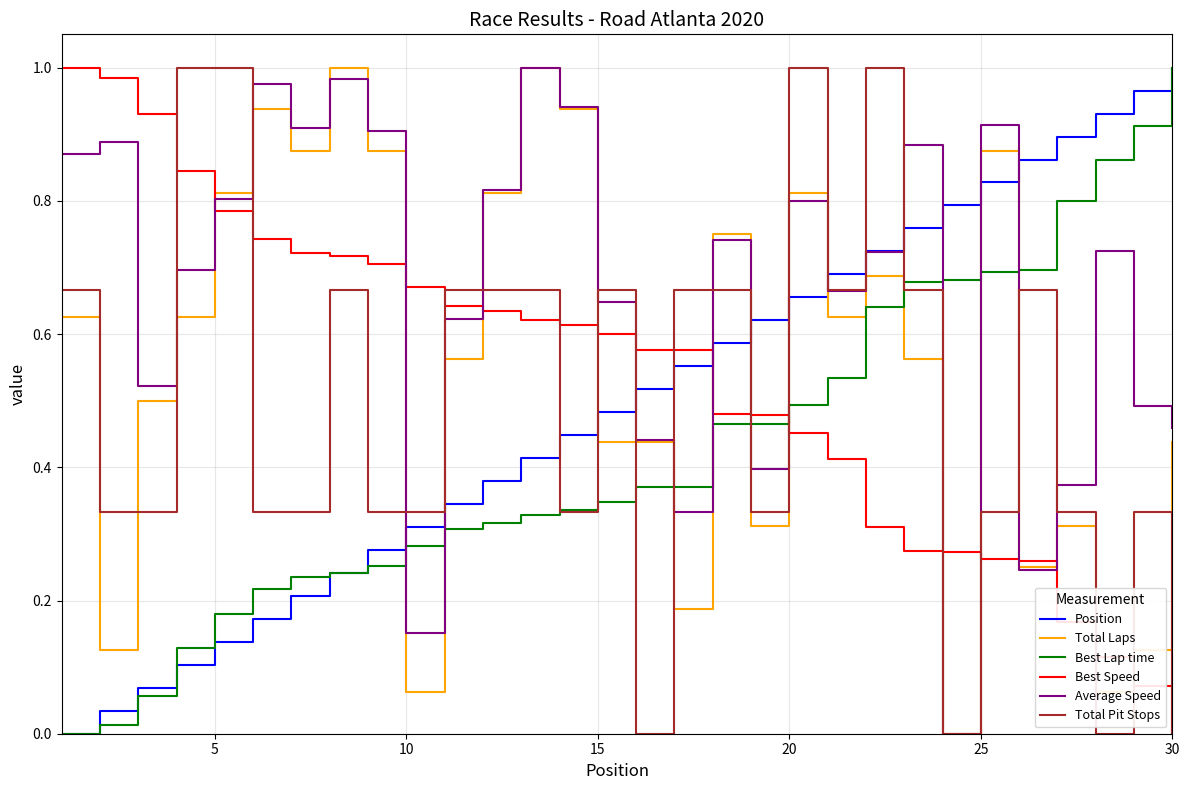

Which series has the largest total across all categories?

Average Speed